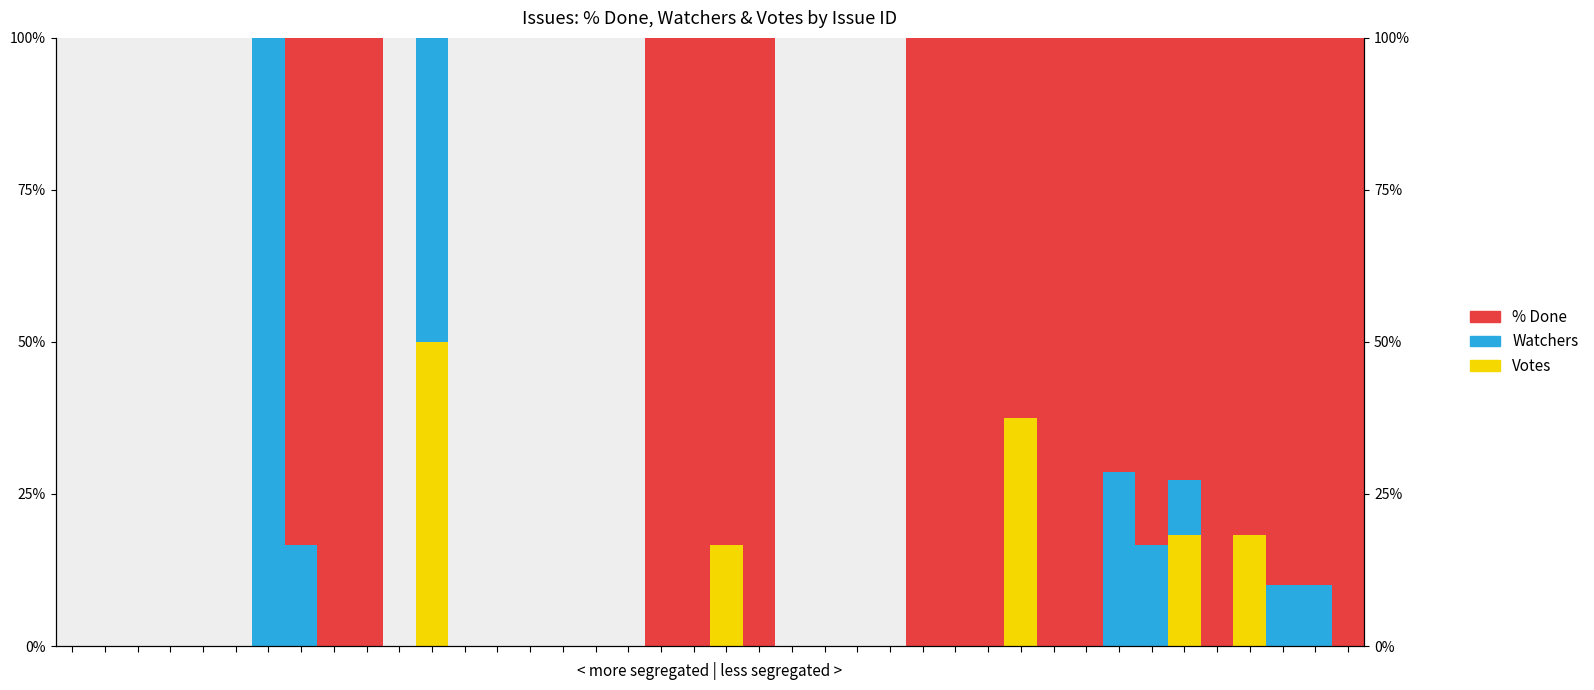

How many bars are there in each group?

3